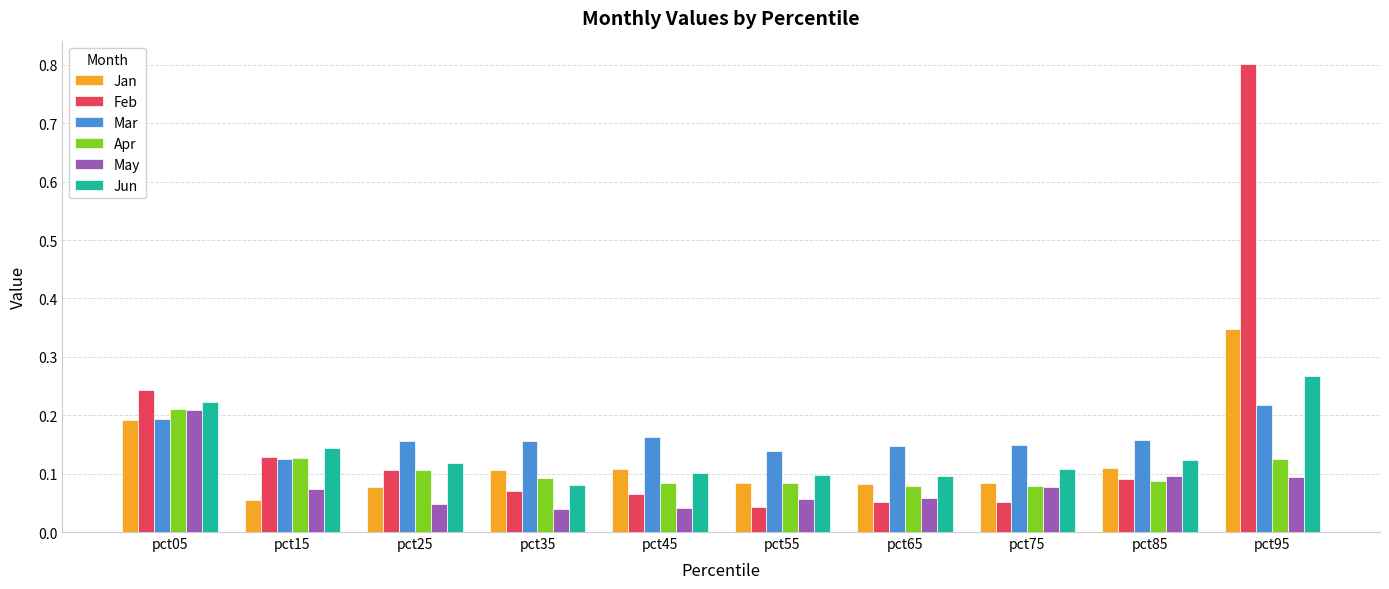

The Mar series shows 0.3 at pct85. True or false?

False